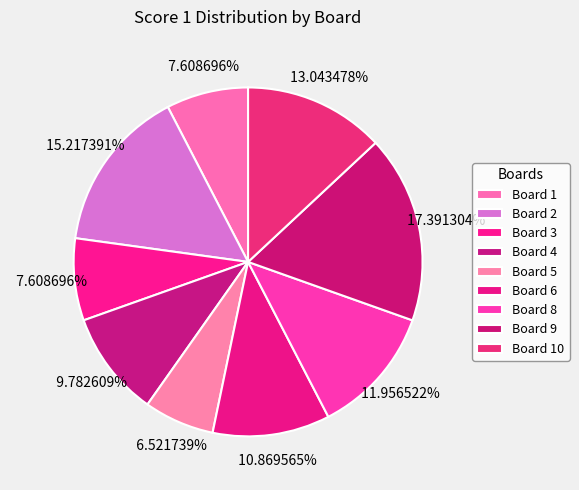

True or false: Board 9 accounts for 23% of the total.

False